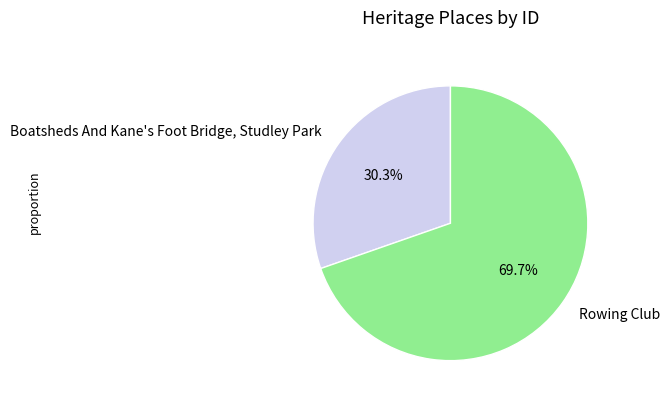

Does any single category account for the majority?

Yes